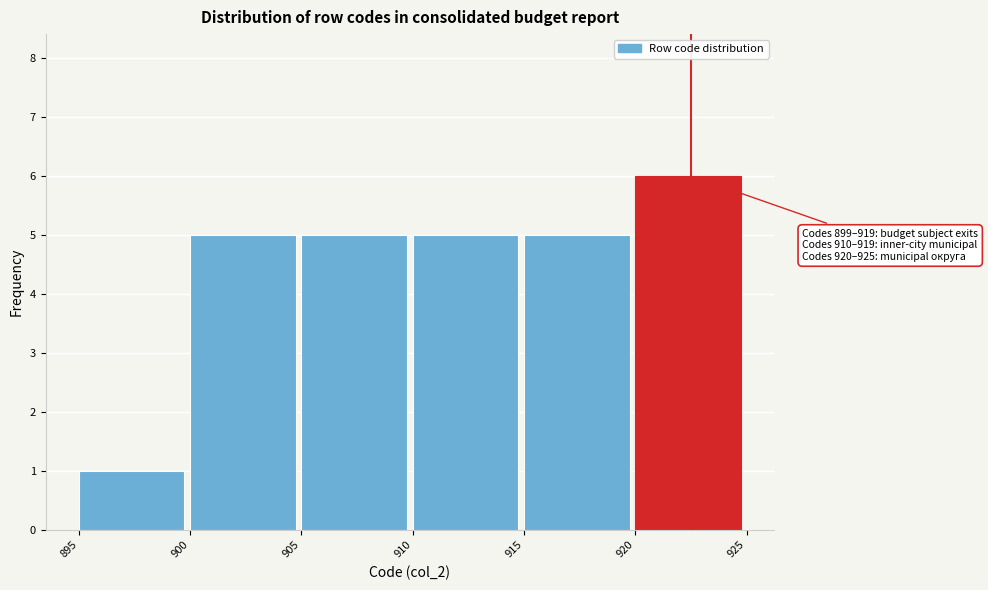

Over which range of the x-axis is the bar tallest?

920 to 925